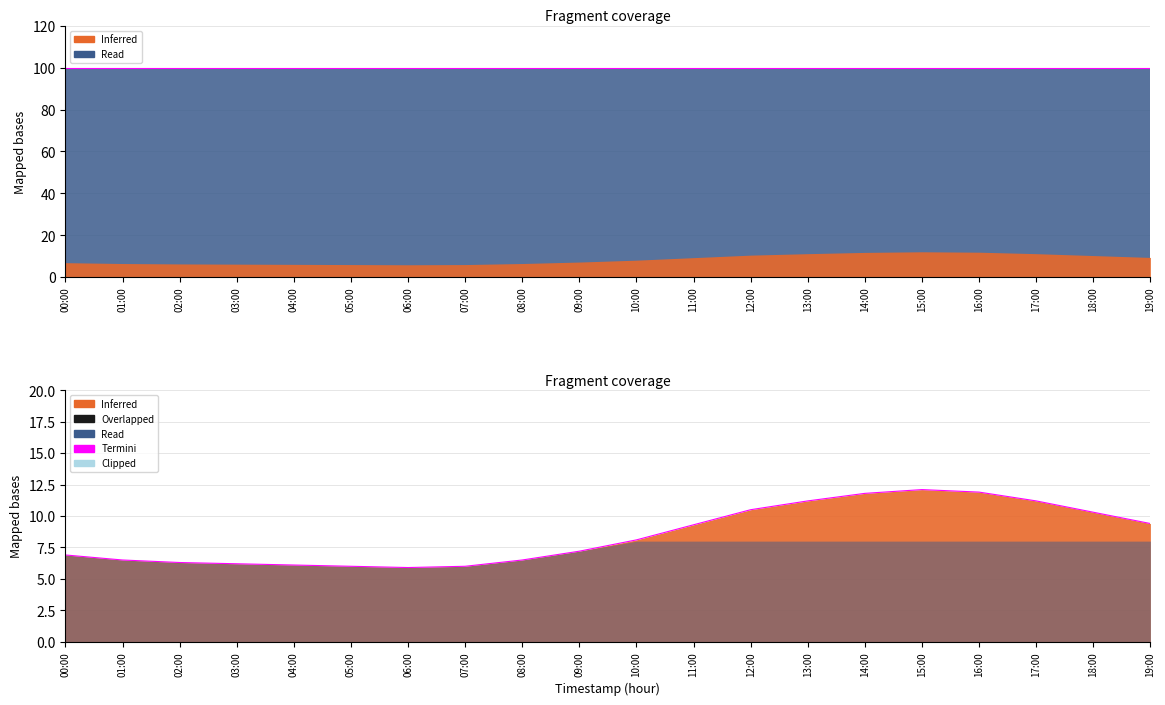

What is the average value?

8.5